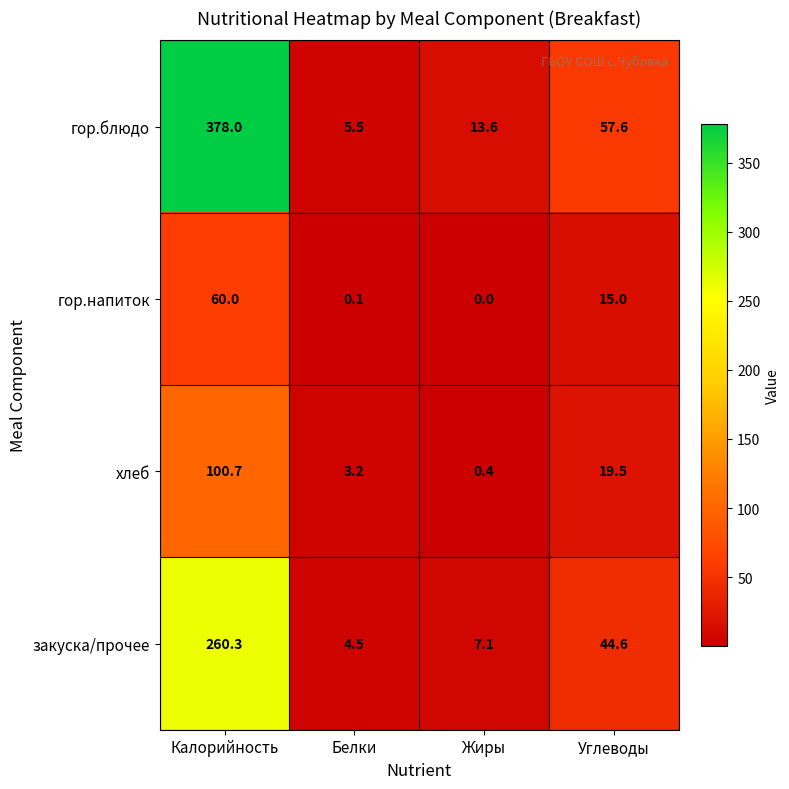

True or false: гор.напиток has a value of 15.0 at Углеводы.

True